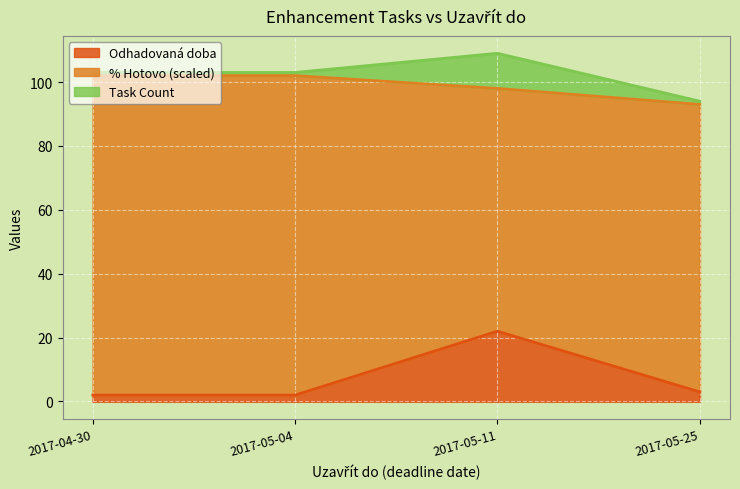

What is the sum of all Task Count values?

14